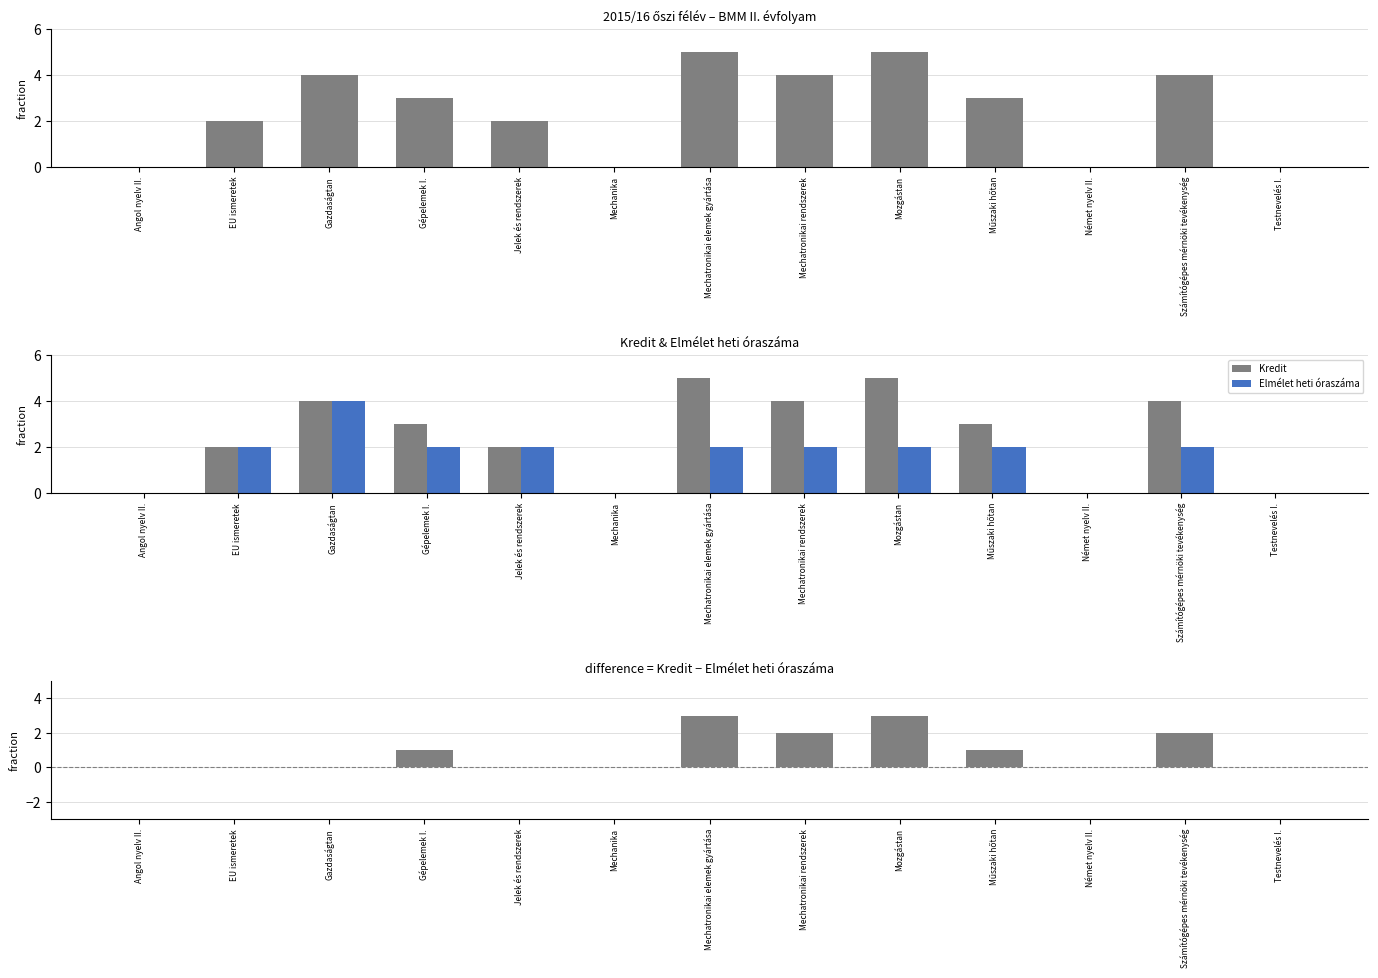

The value of Kredit - Elmélet at Számítógépes mérnöki tevékenység is 1. True or false?

False